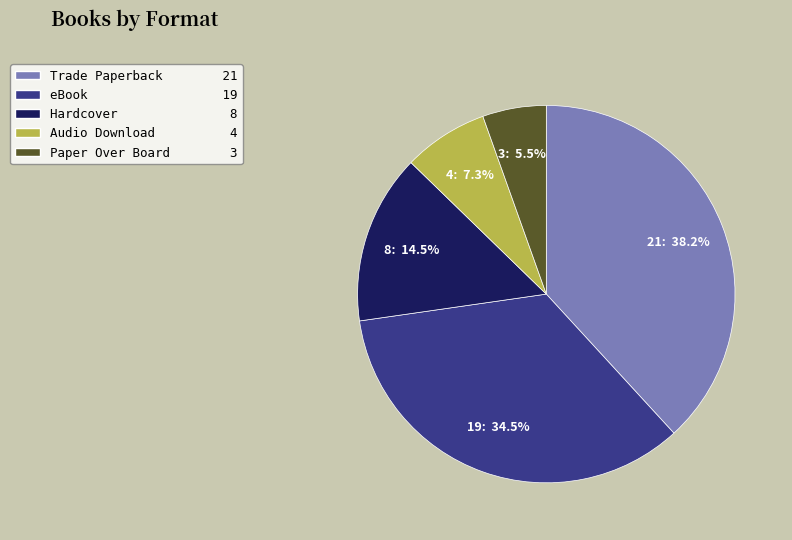

Combined, what portion of the pie is Hardcover and Audio Download?

21.8%